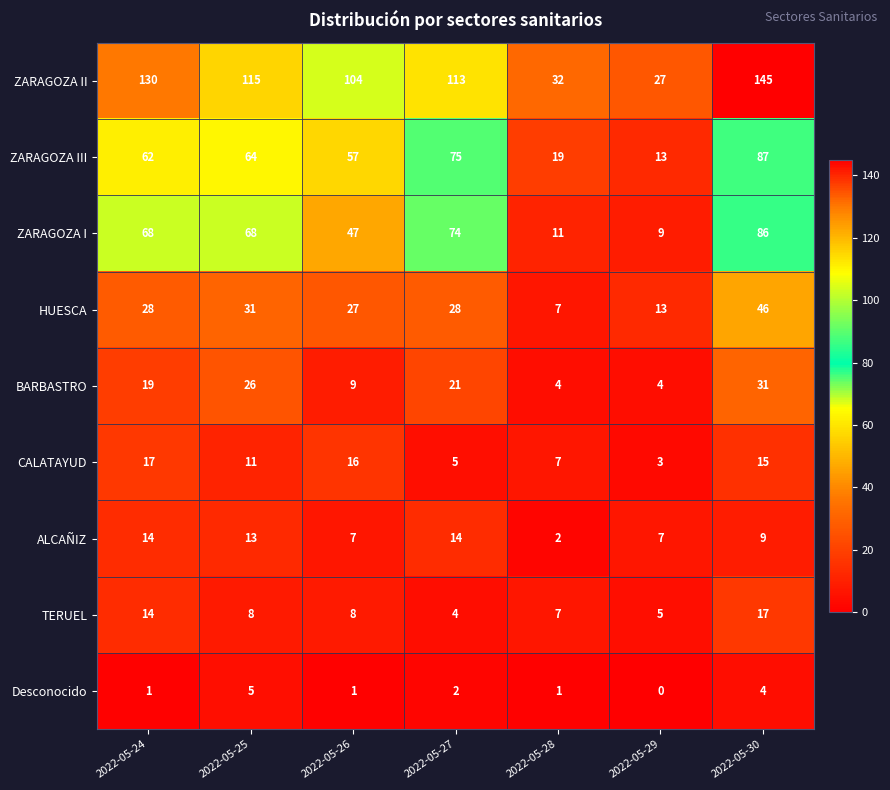

Between 2022-05-24 and 2022-05-26, which series saw the biggest shift?

ZARAGOZA II